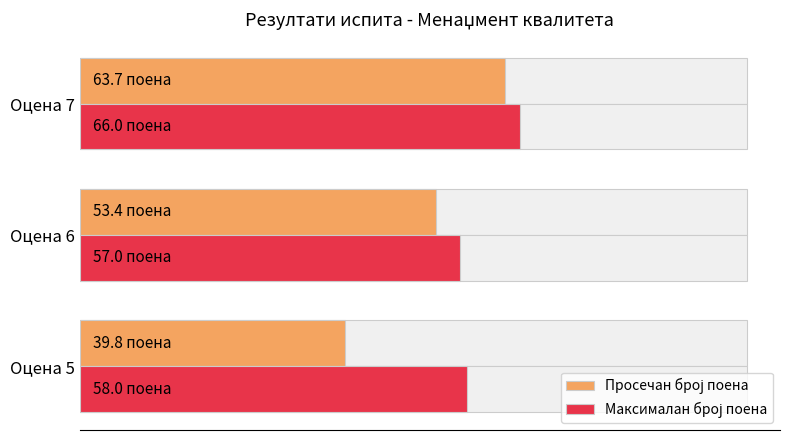

What is the average value of the Максималан број поена series?

60.3